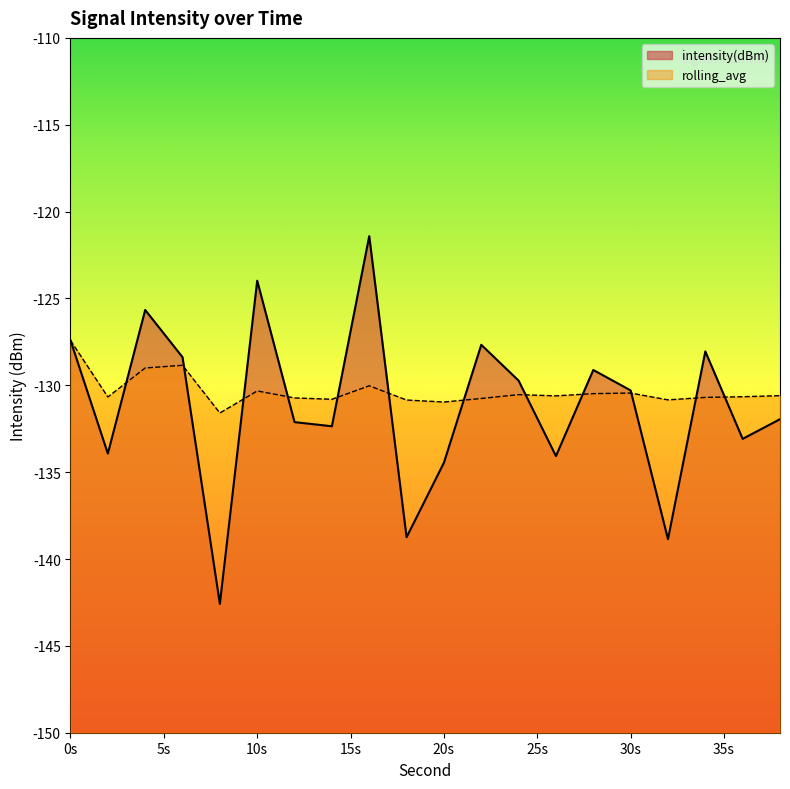

Read the intensity(dBm) value at 0s.

-127.4